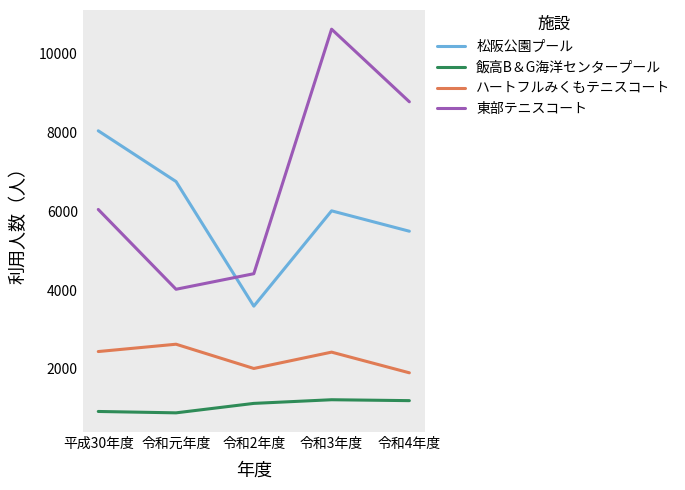

What is the smallest value displayed?

885